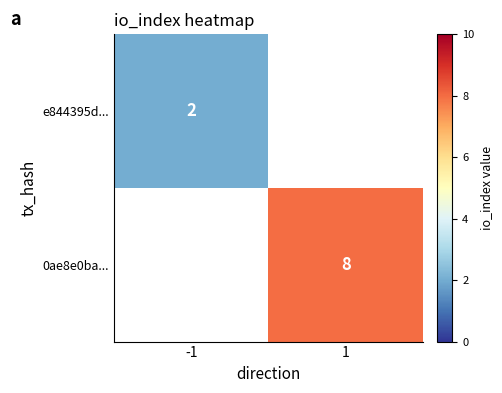

Is it true that e844395d... equals 2 at -1?

True